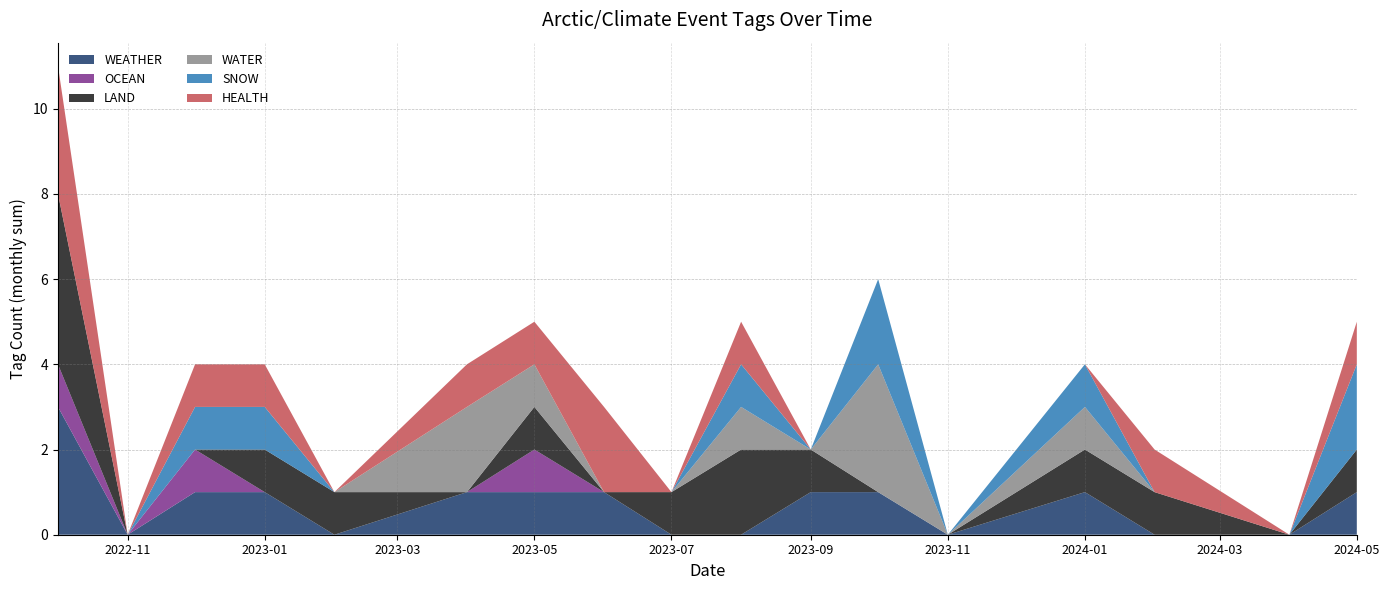

True or false: WEATHER has a value of 1 at 2023-05.

True